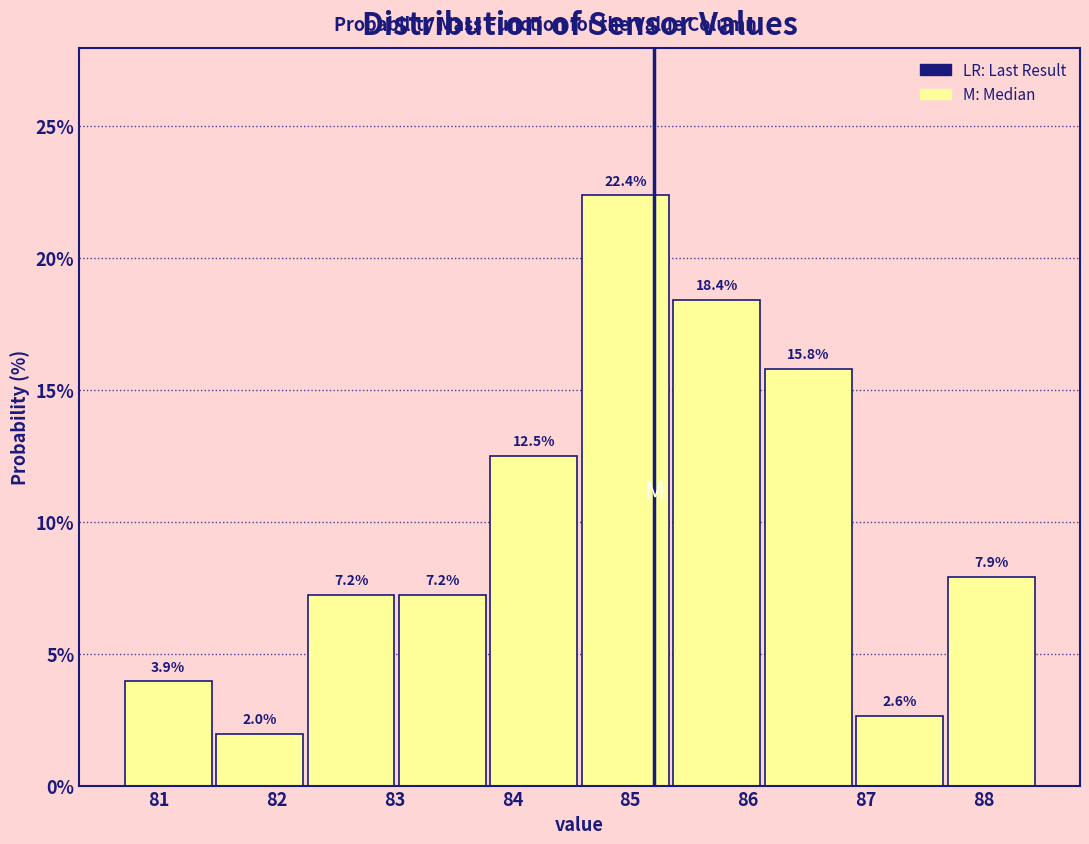

Reading left to right, list every bar in this chart as the range it spans on the x-axis followed by its height. The bar edges are not printed on the chart, so give them approximately, as read against the axis.

80.7 to 81.5: 3.9
81.5 to 82.2: 2.0
82.2 to 83.0: 7.2
83.0 to 83.8: 7.2
83.8 to 84.6: 12.5
84.6 to 85.3: 22.4
85.3 to 86.1: 18.4
86.1 to 86.9: 15.8
86.9 to 87.7: 2.6
87.7 to 88.5: 7.9